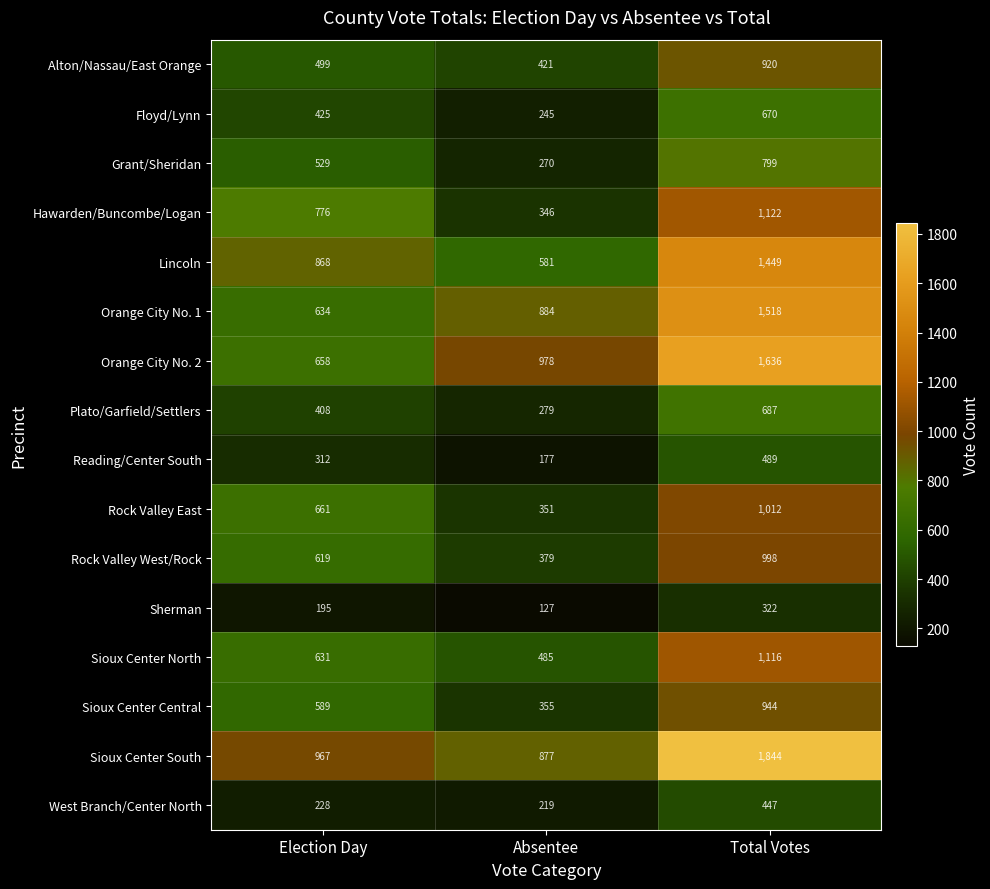

True or false: Orange City No. 1 has a value of 376 at Absentee.

False